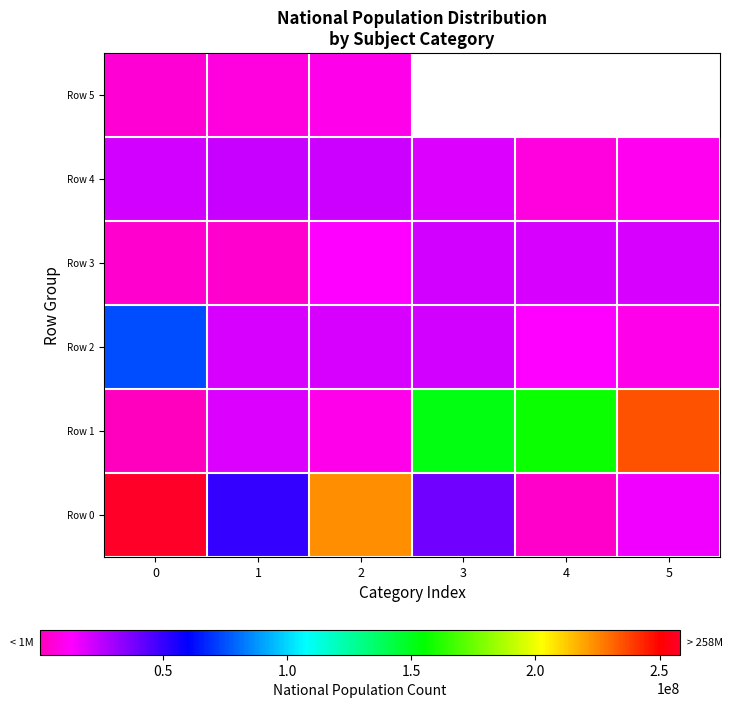

How many data points in Row 2 are above 20348657?

2